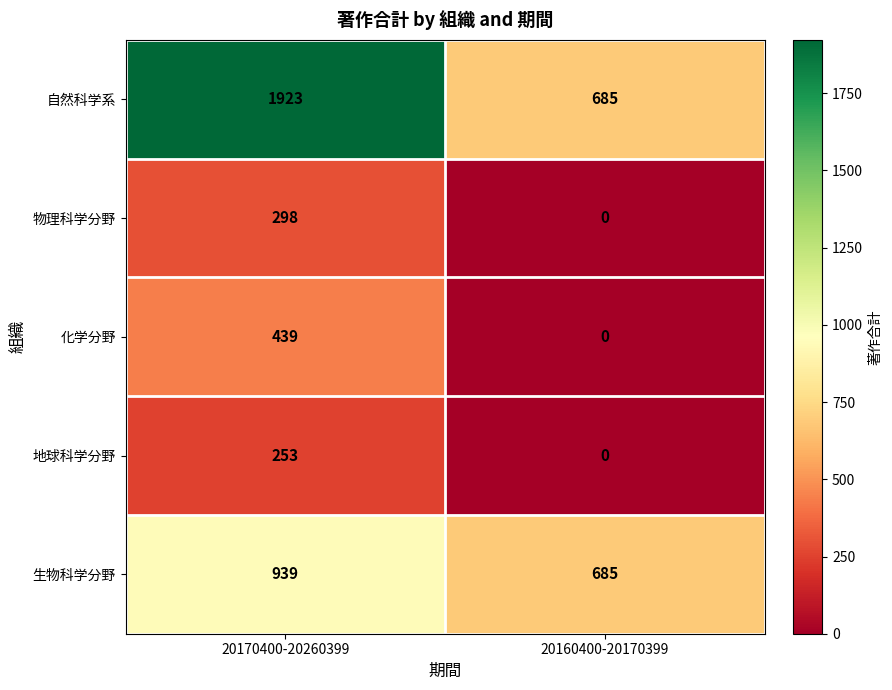

Which series has the largest total across all categories?

自然科学系